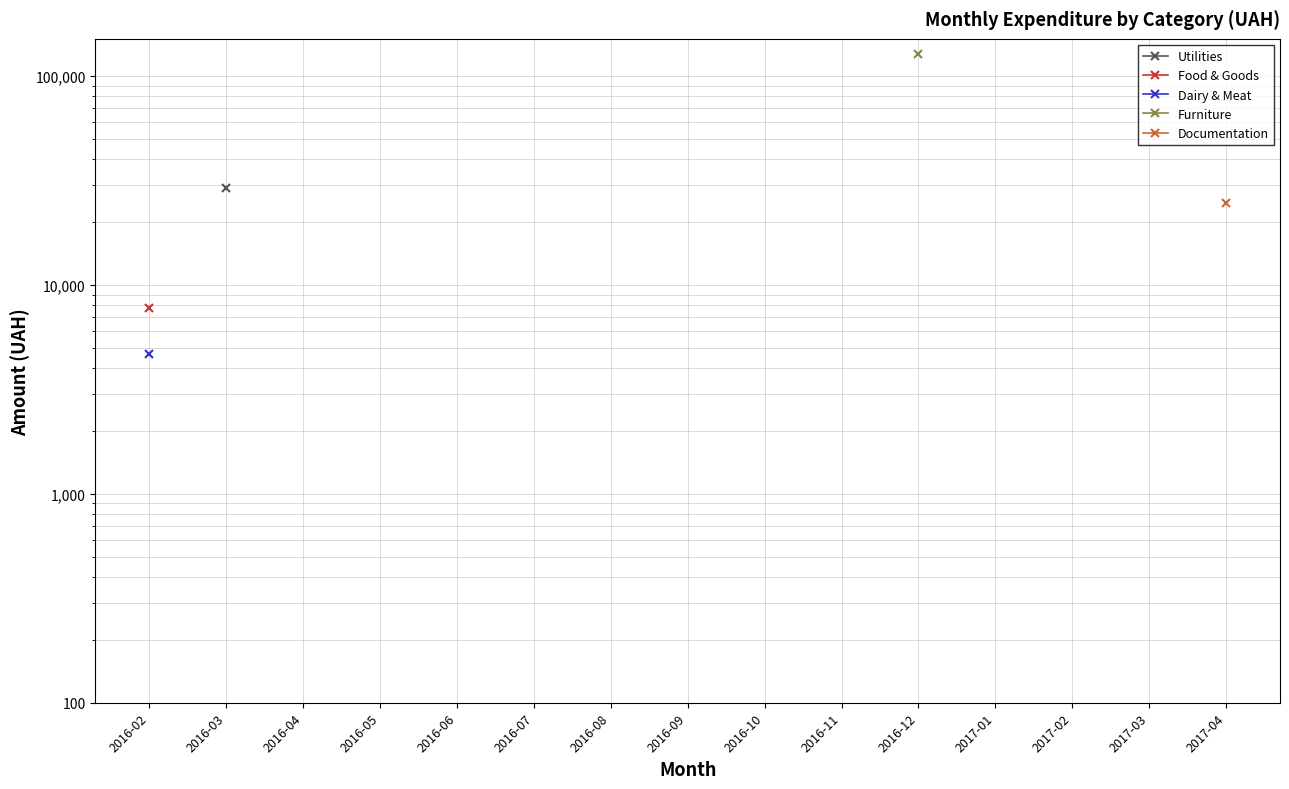

How many lines are shown in the chart?

5